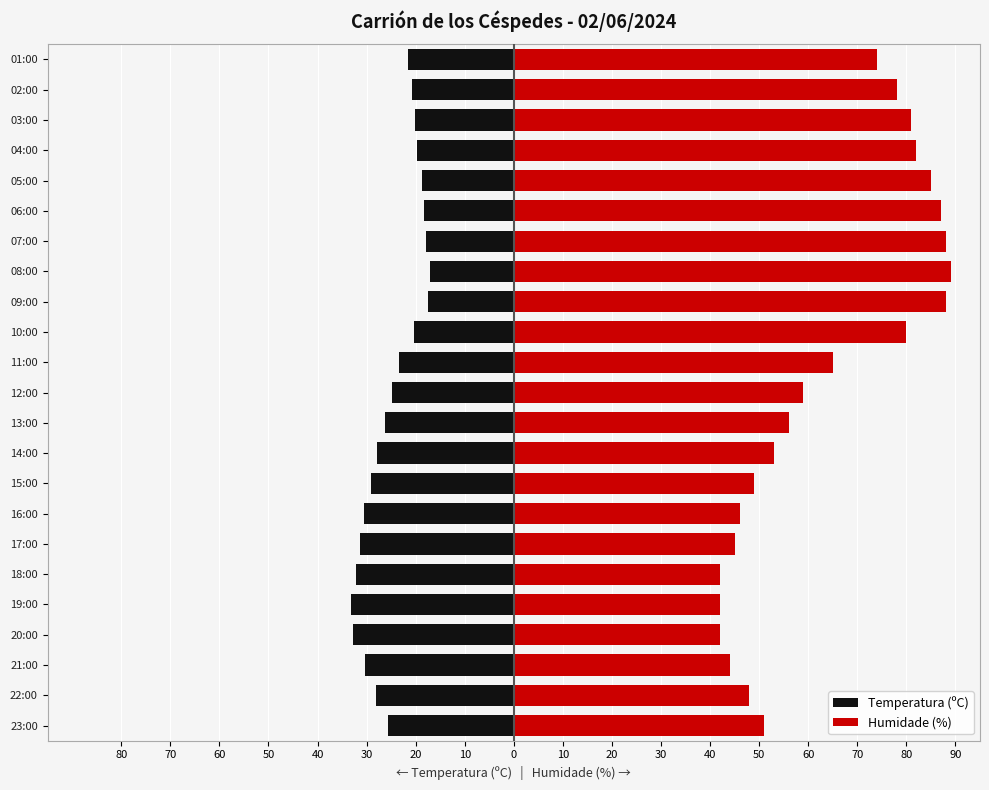

Is it true that Temperatura (ºC) equals -4.9 at 05:00?

False